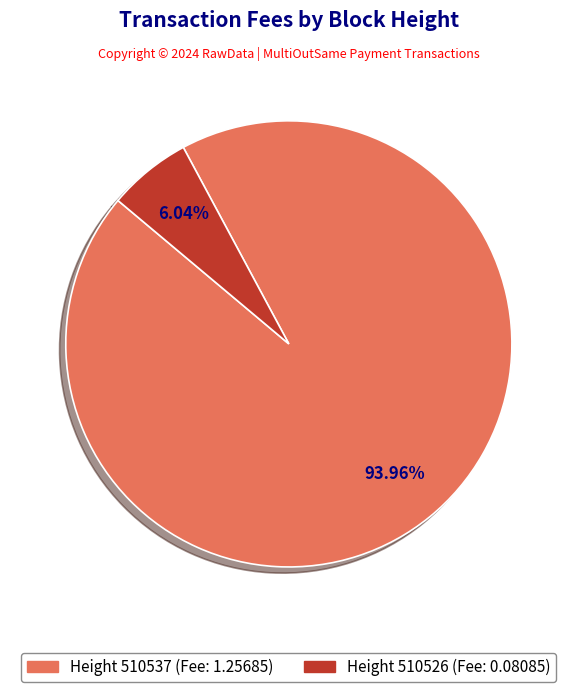

Is there a majority slice in this chart?

Yes